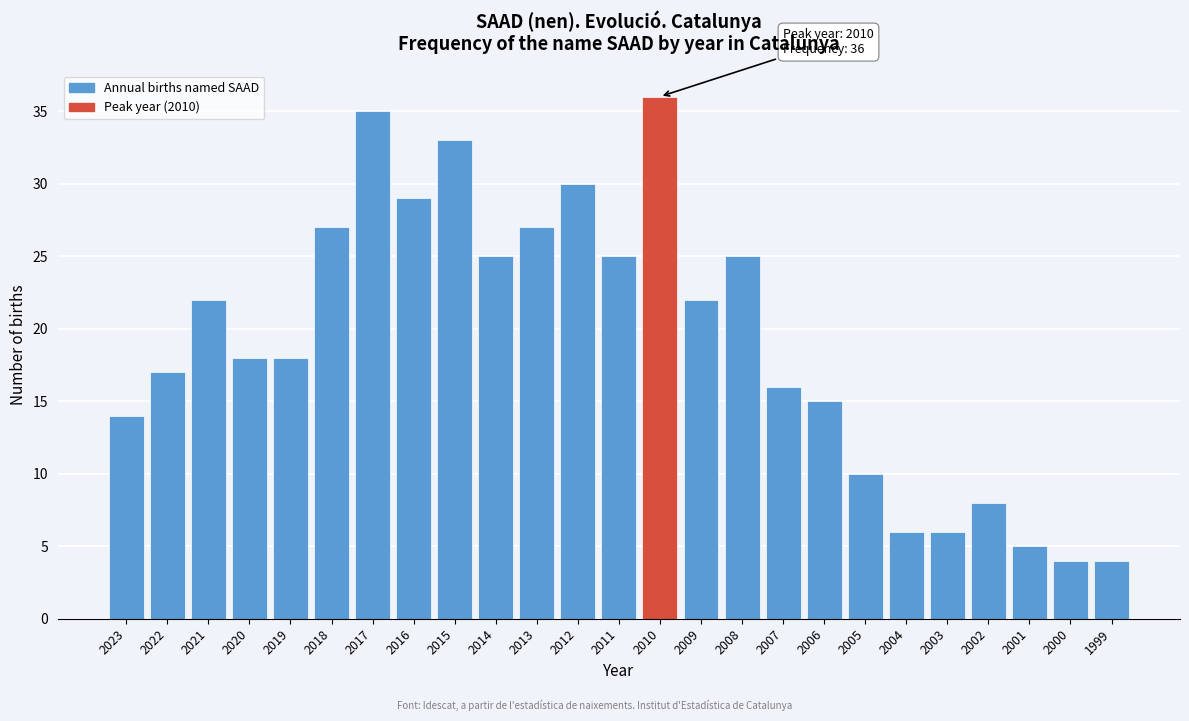

Reading left to right, list all the values displayed in this chart.

14	17	22	18	18	27	35	29	33	25	27	30	25	36	22	25	16	15	10	6	6	8	5	4	4